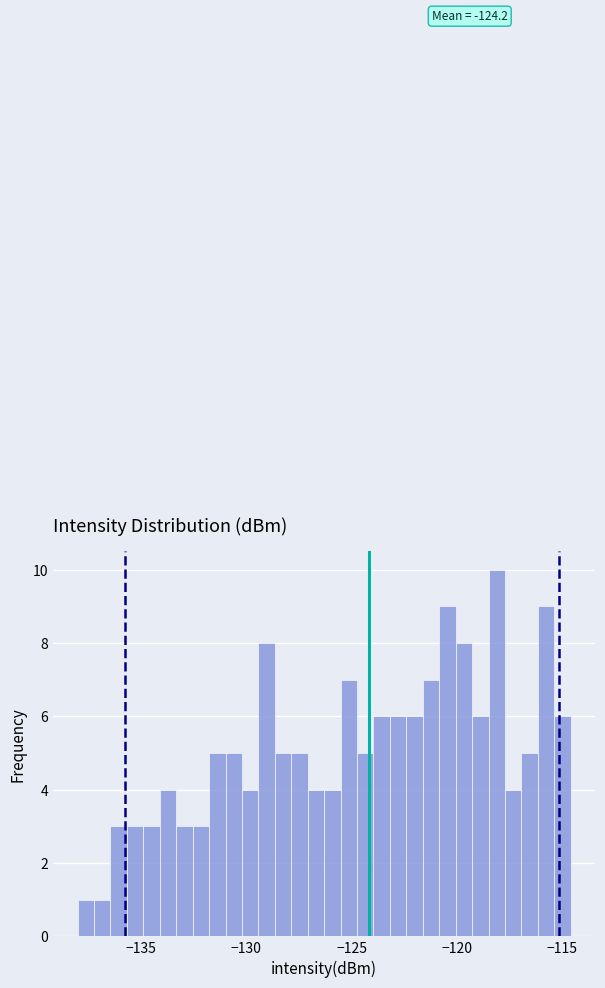

Around what value on the x-axis is the tallest bar? Give the approximate position of its centre, as read against the axis.

-118.0